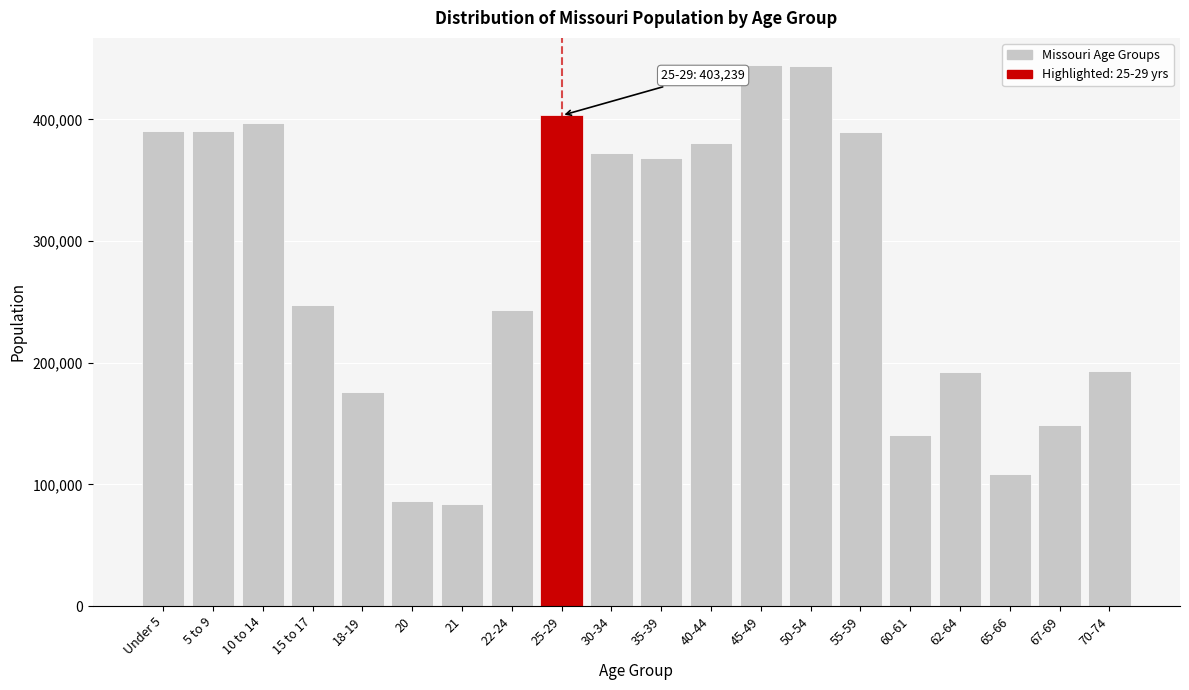

What is the minimum value shown in the chart?

83511